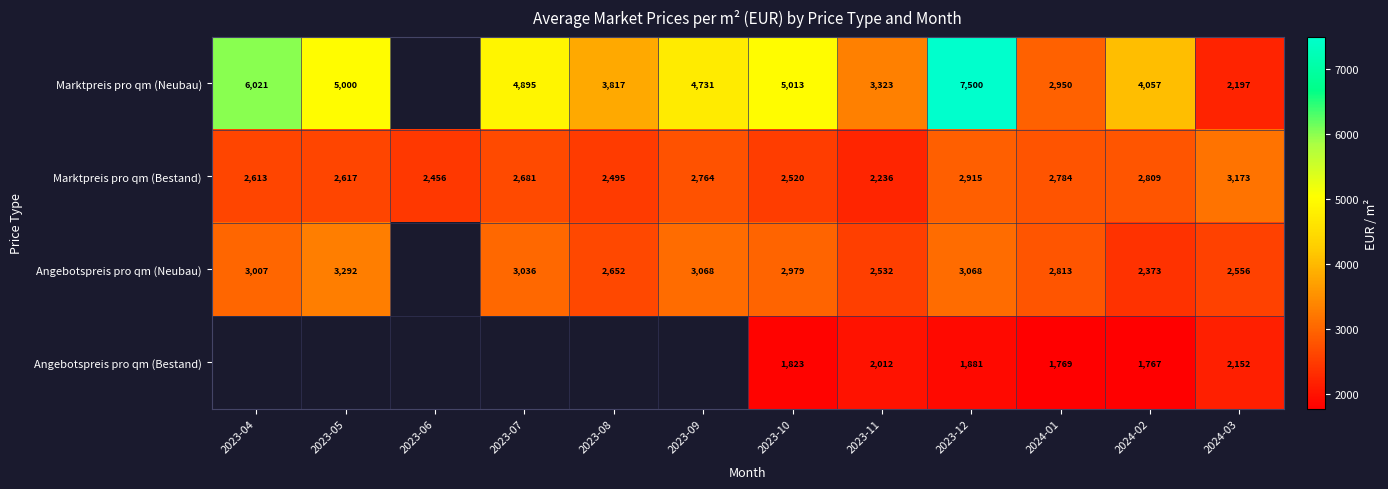

What is the spread (max minus min) of values at 2023-10?

3190.0